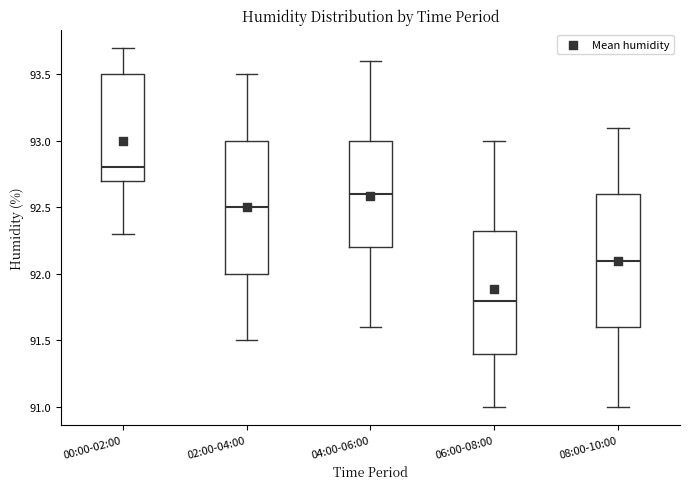

Where does the lower whisker of the box for 08:00-10:00 end on the y-axis? The values are not printed on the chart, so give them approximately, as read against the axis.

91.00